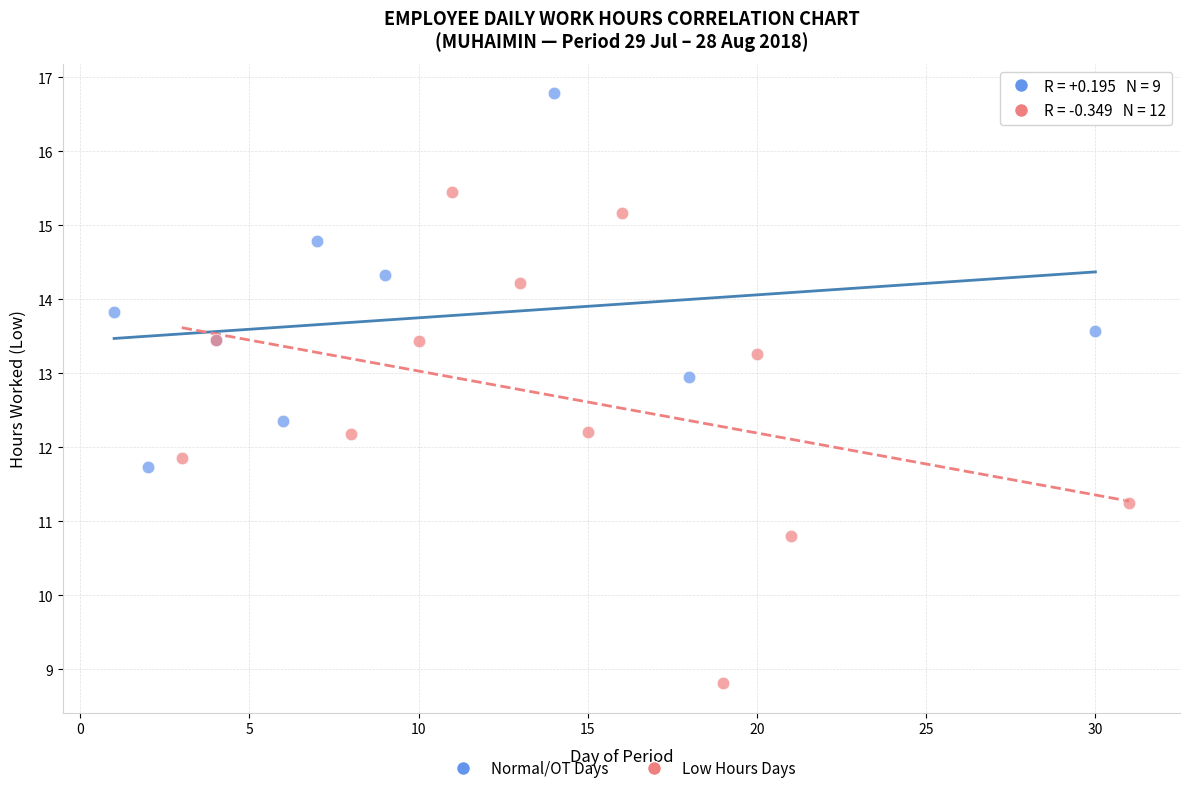

Which series has the widest spread of Y values?

Low Hours Days